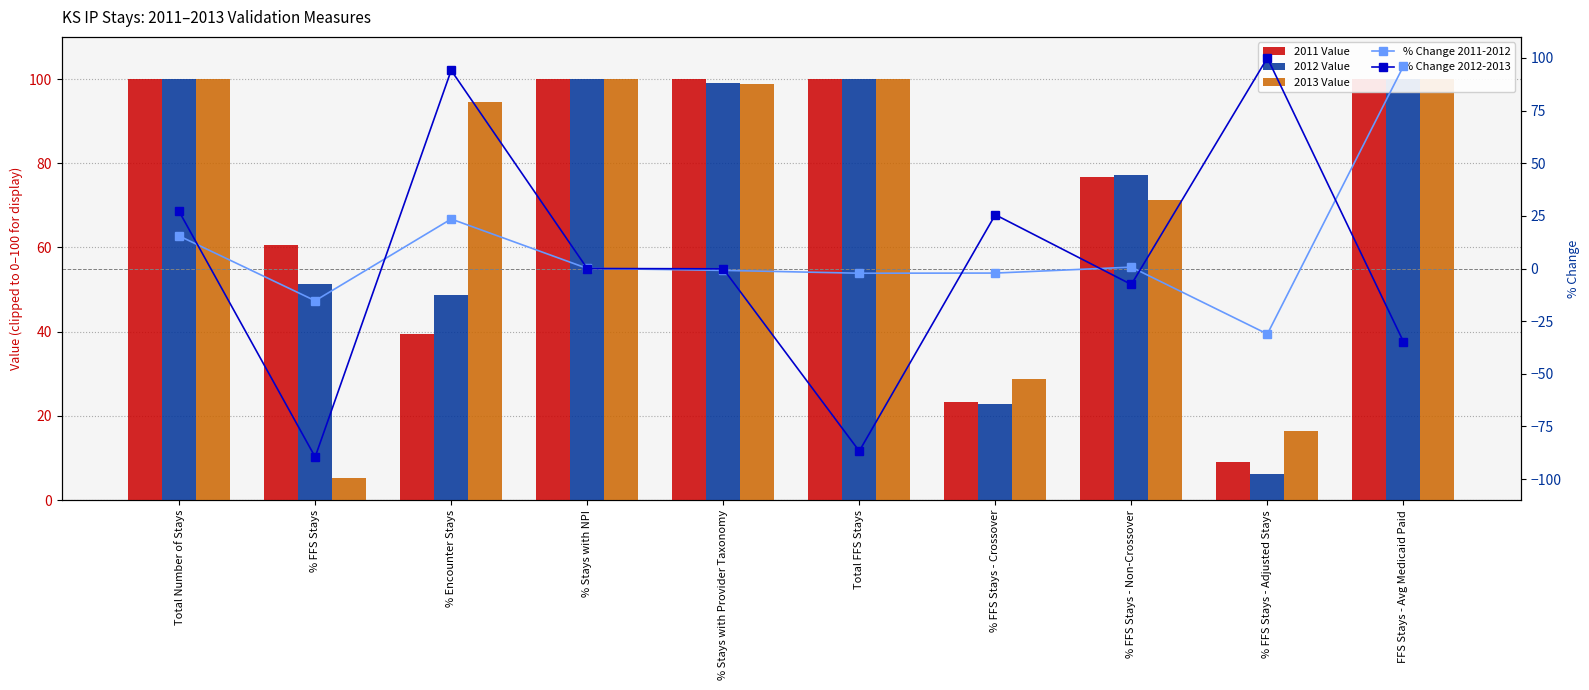

What are all the series names shown in the legend?

2011 Value, 2012 Value, 2013 Value, % Change 2011-2012, % Change 2012-2013